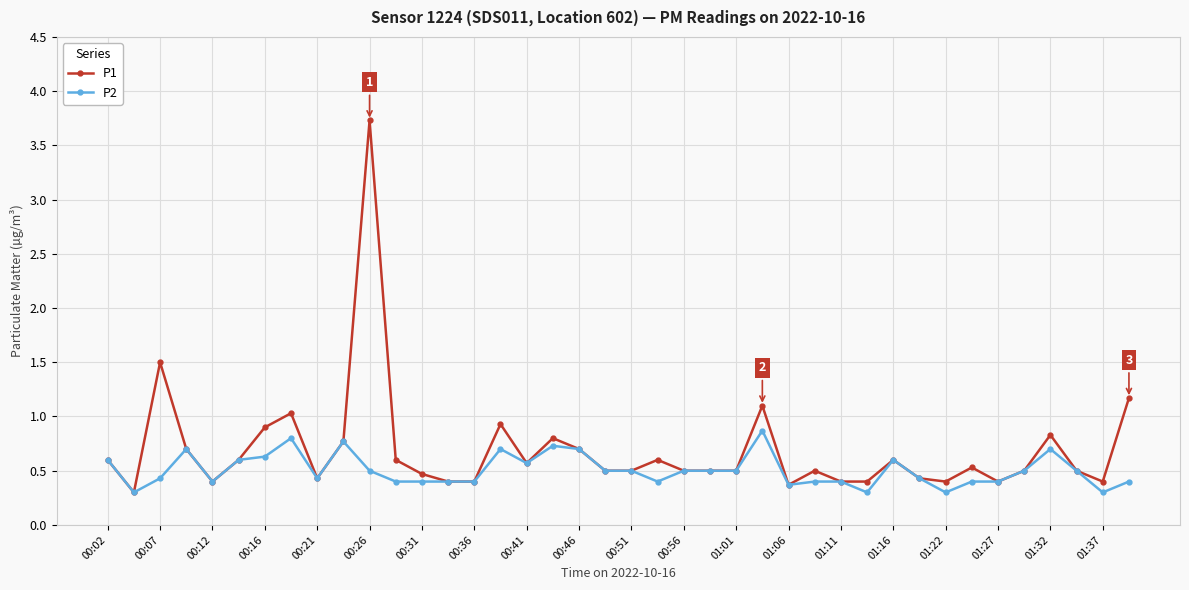

Which series has the largest range (max minus min)?

P1